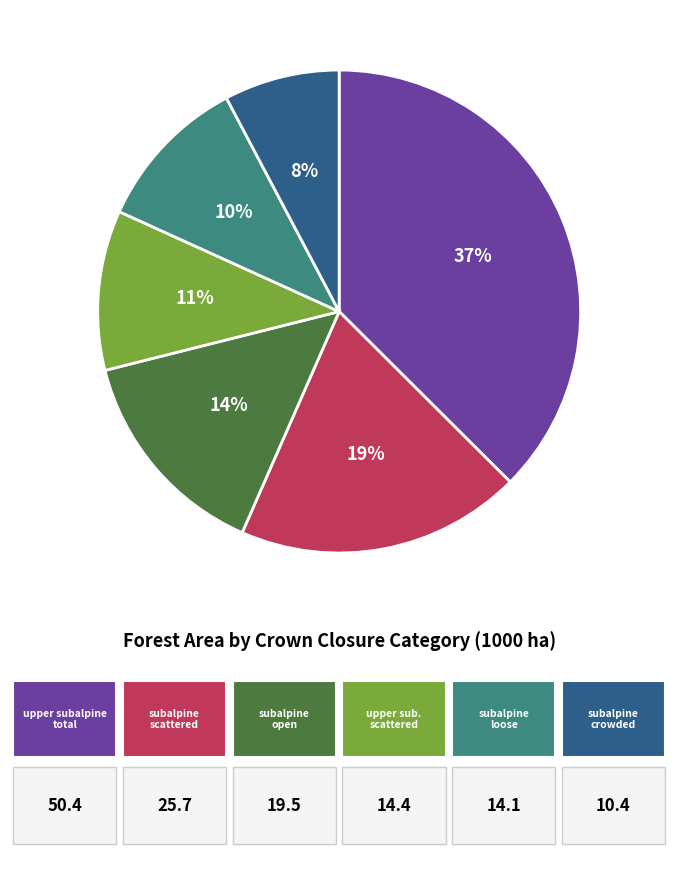

To the nearest percent, what is the average slice percentage?

17%